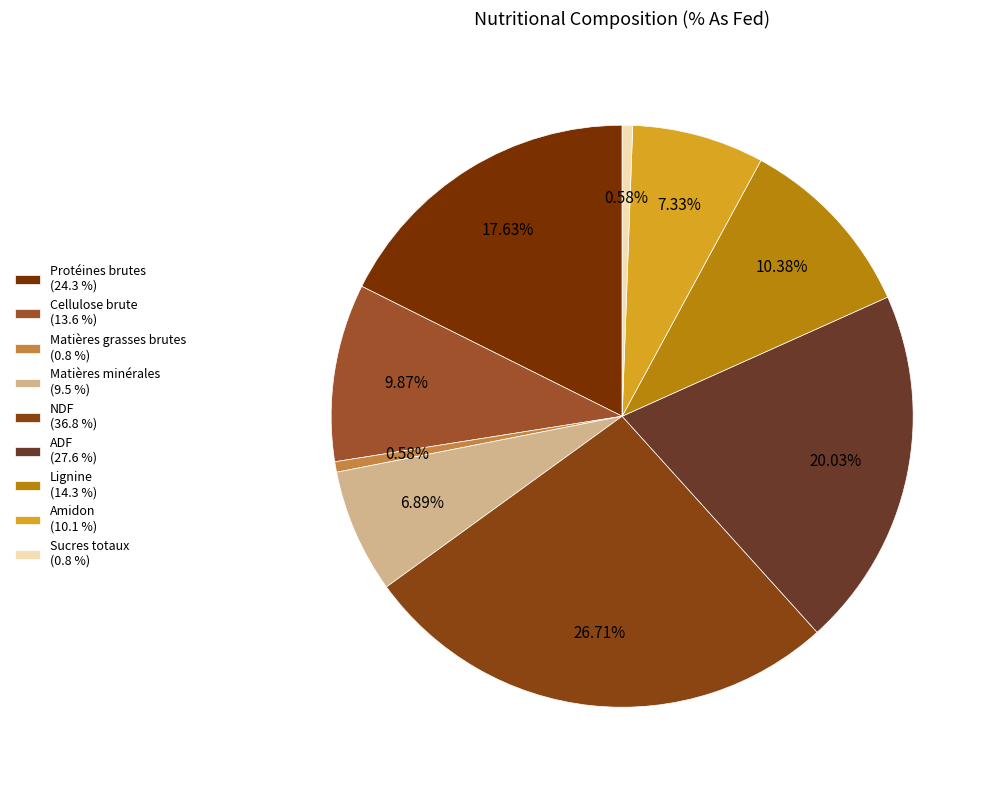

Is Amidon the majority of the pie?

No